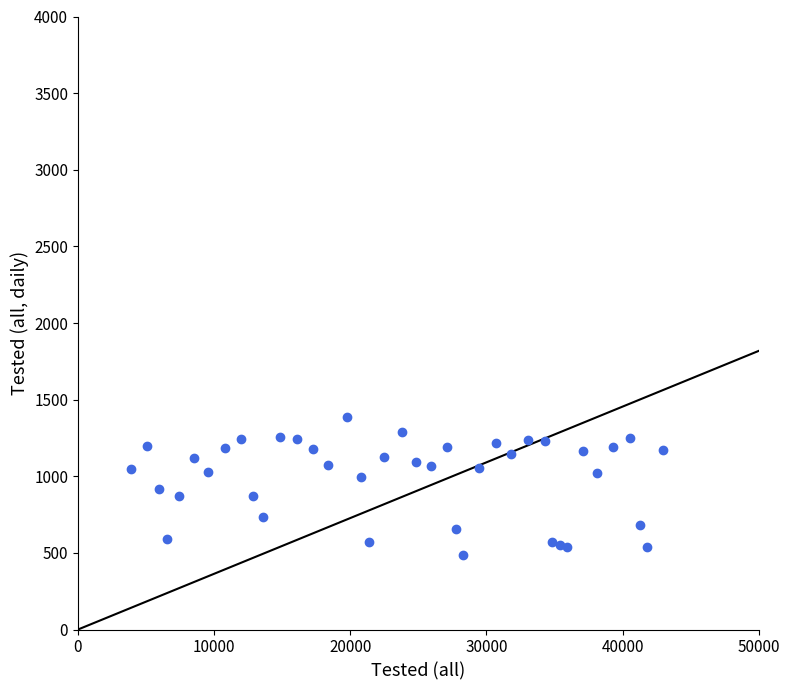

What is the range of X values (max minus min)?

39113